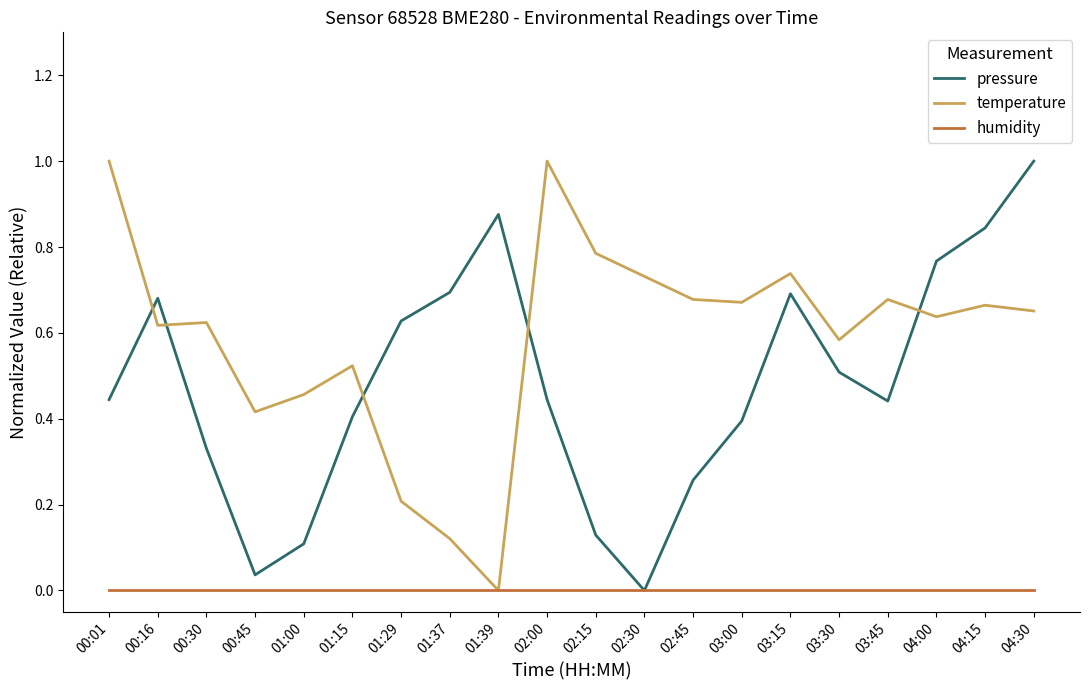

At which category is the sum across all series the highest?

04:30